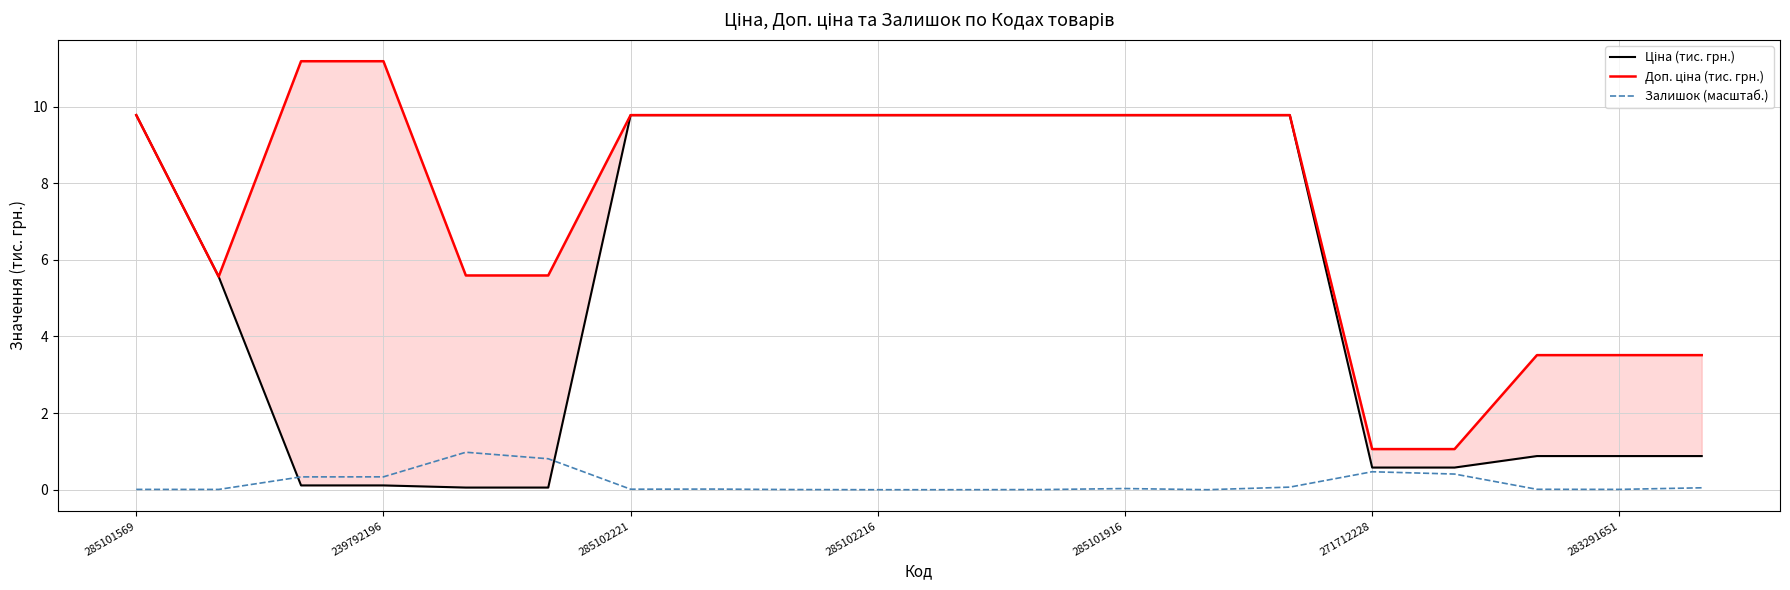

At which category is the sum across all series the highest?

14